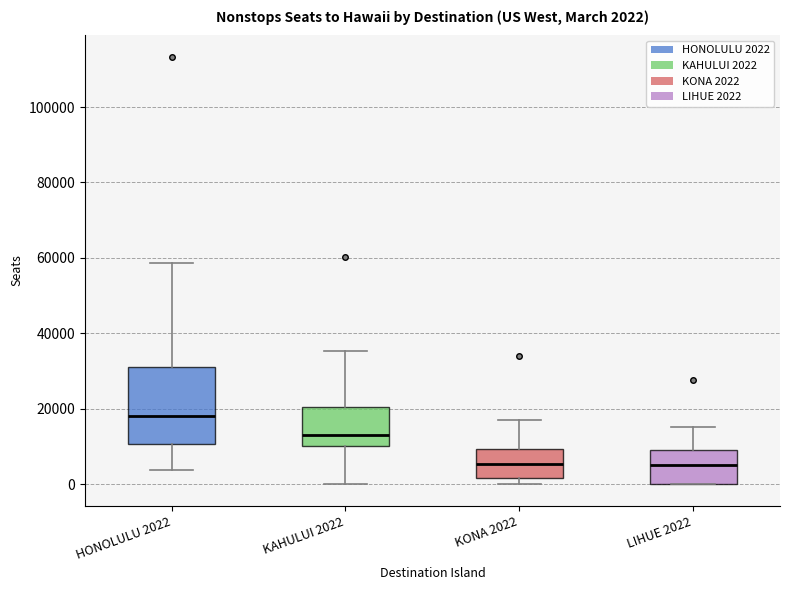

Comparing the boxes themselves (not the whiskers), which one is the tallest?

HONOLULU 2022